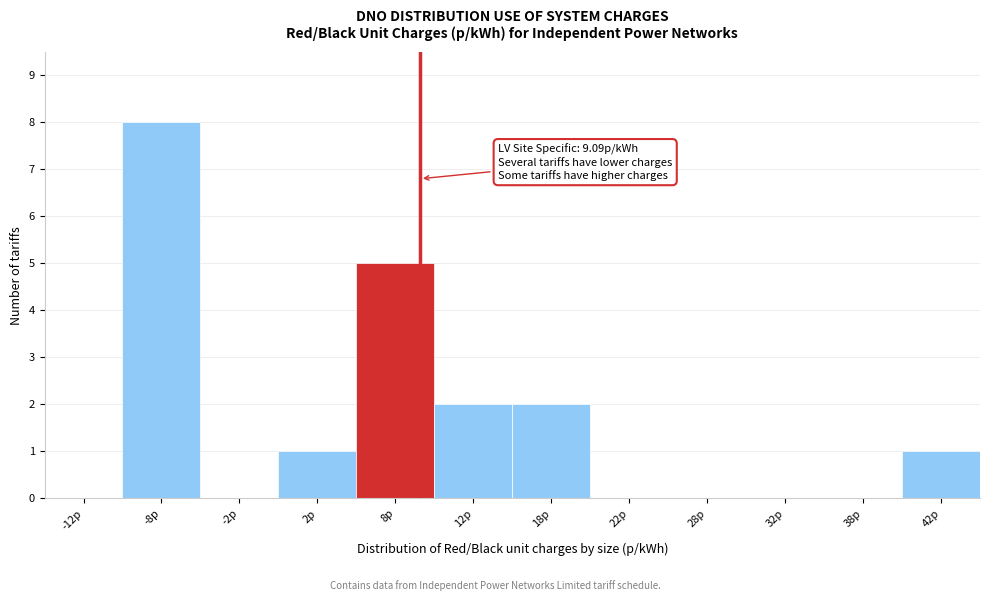

Which range on the x-axis has the tallest bar?

-10 to -5